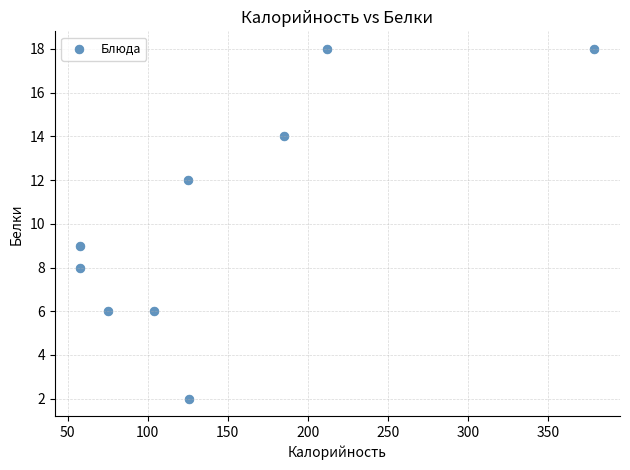

What is the average X value?

147